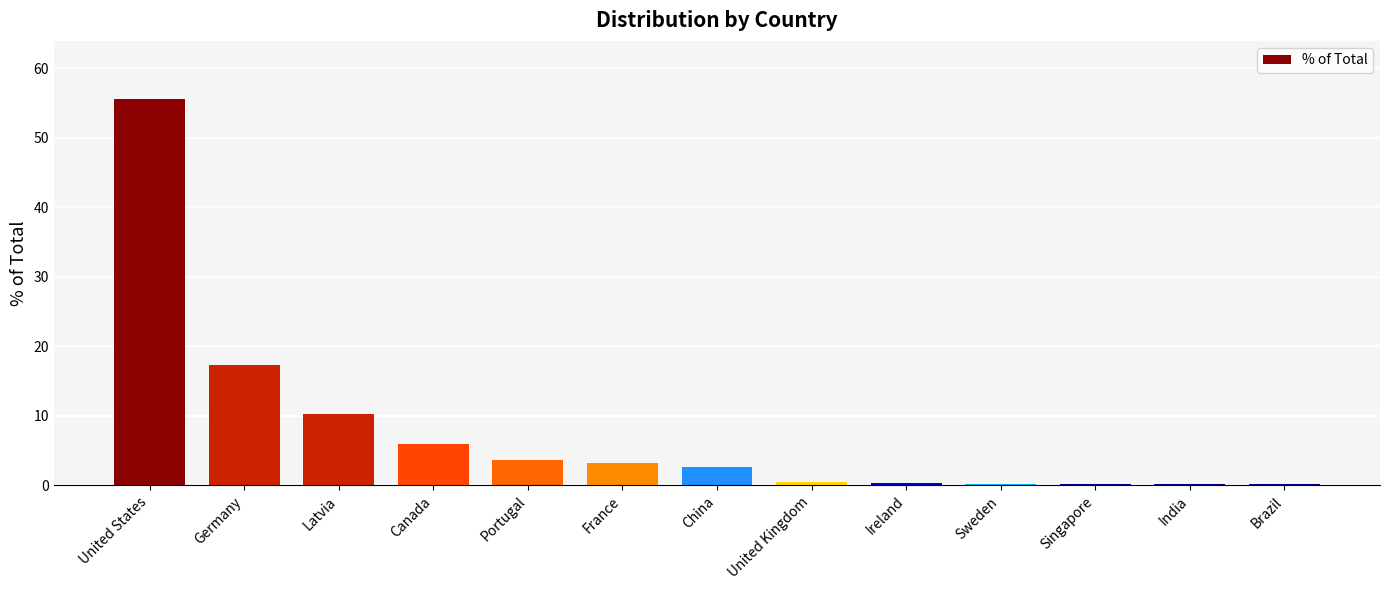

True or false: the data shows 55.6 at United States.

True